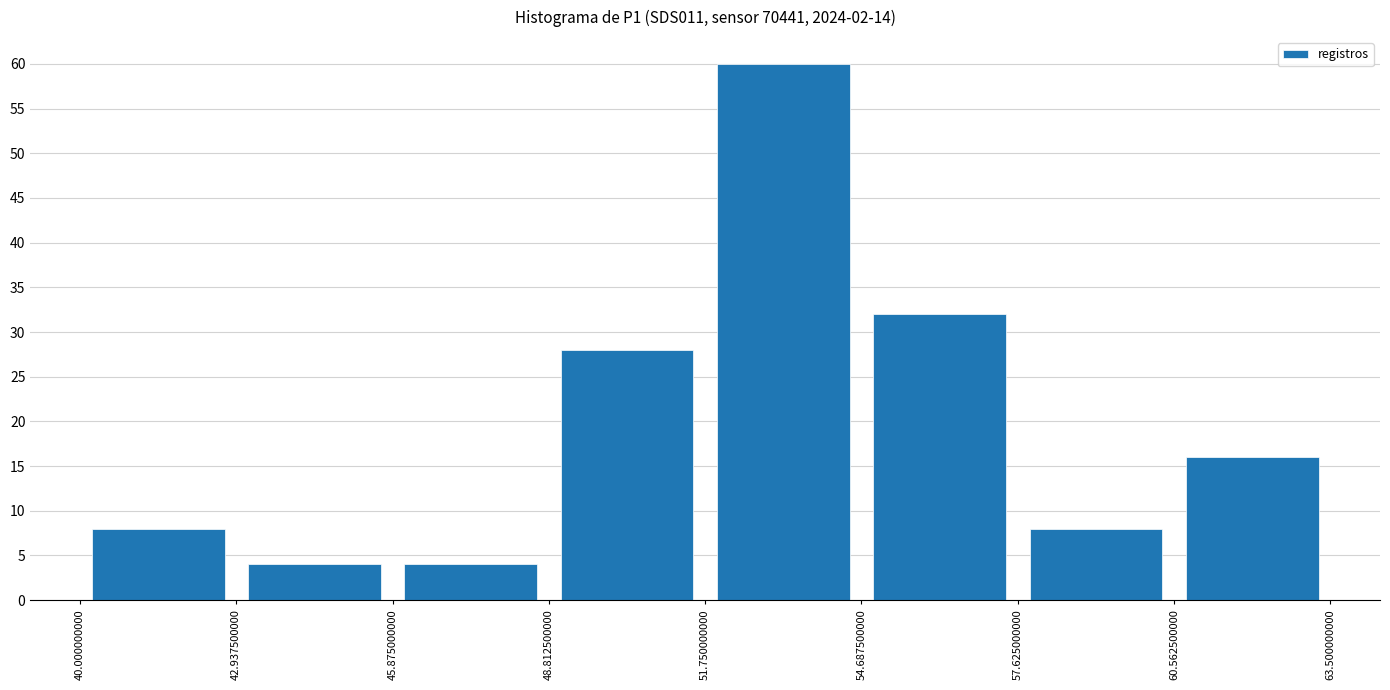

Which range on the x-axis has the tallest bar?

51.750000000 to 54.687500000